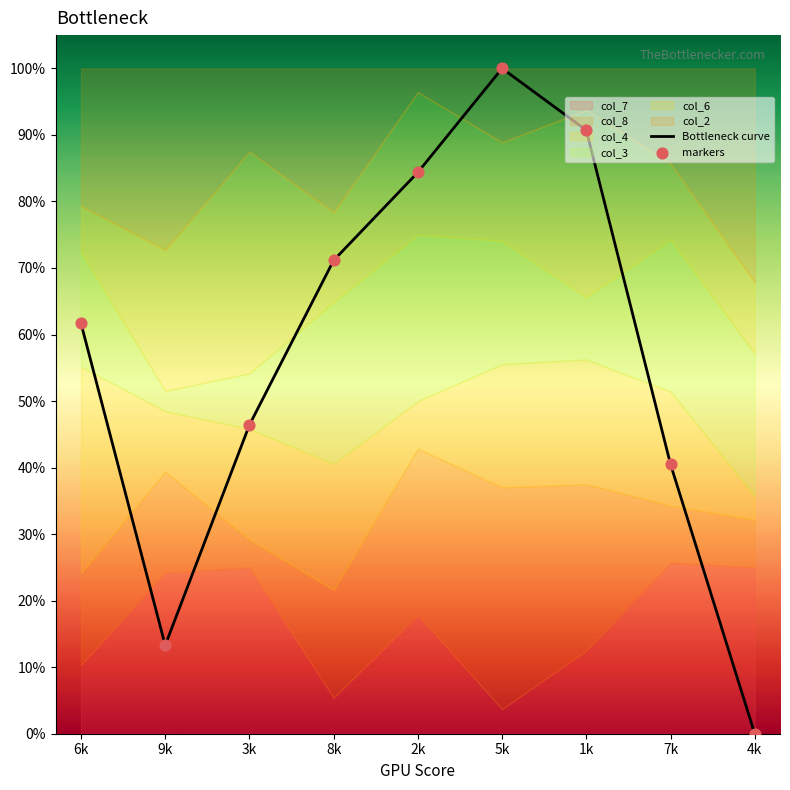

Is the value of Bottleneck curve at 7k greater than the value of markers at 9k?

Yes